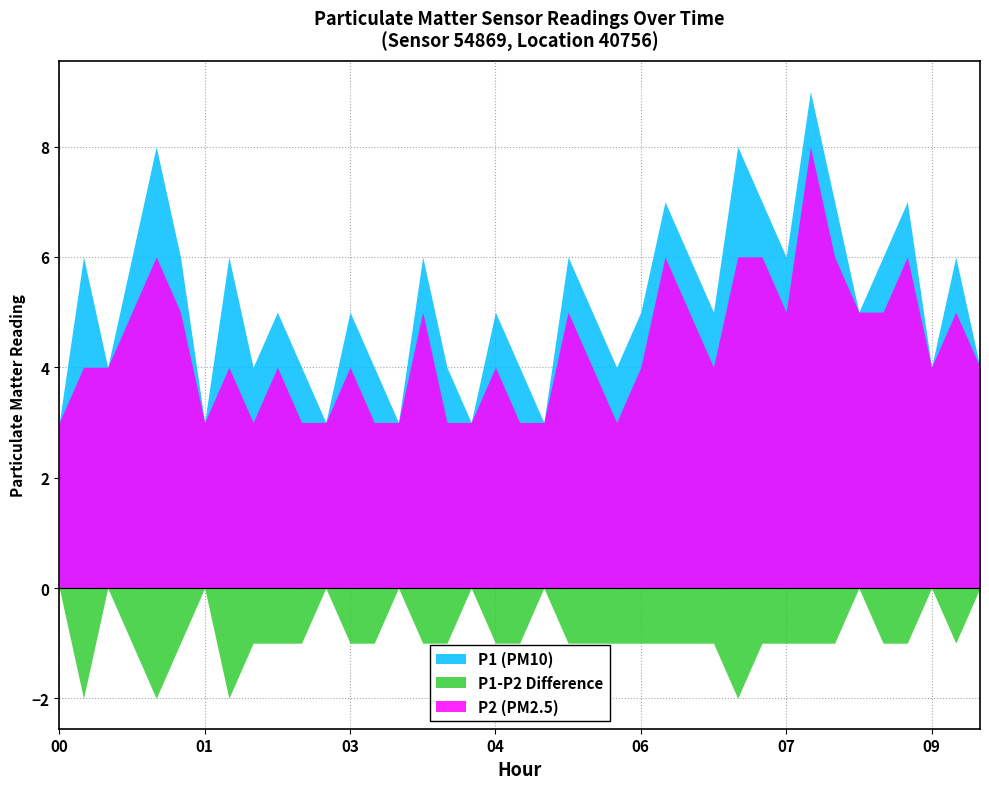

Rank the series by their maximum value, from highest to lowest.

P1 (PM10), P2 (PM2.5), P1-P2 Difference